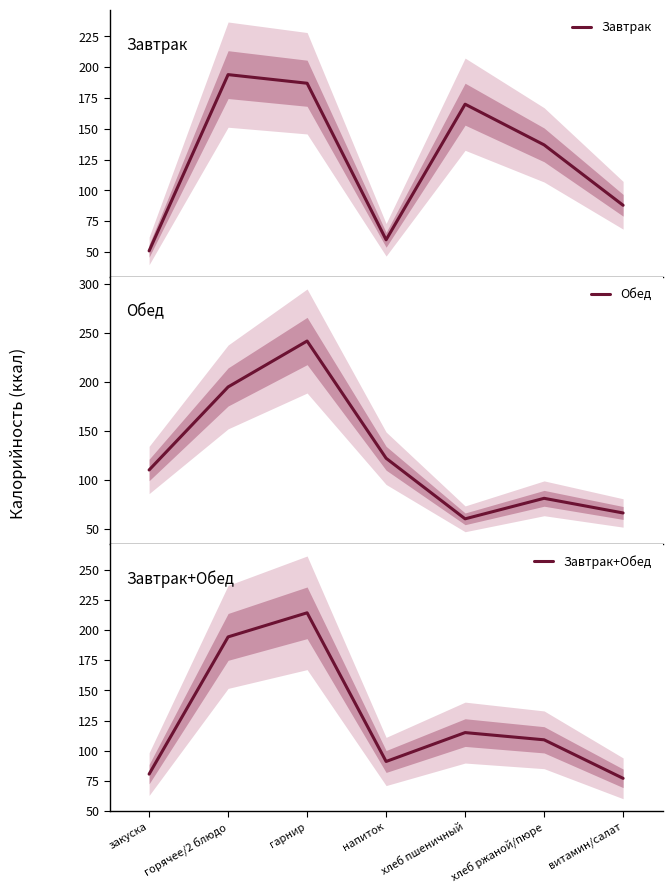

What is the average value of the Обед series?

125